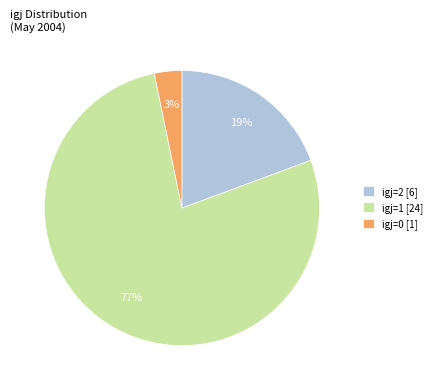

How many segments does this pie chart have?

3